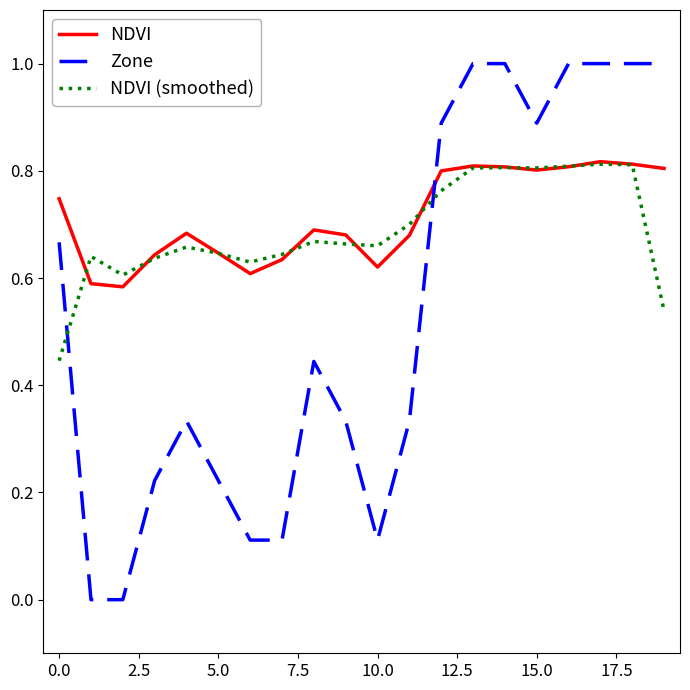

True or false: Zone and NDVI (smoothed) cross at least once.

True